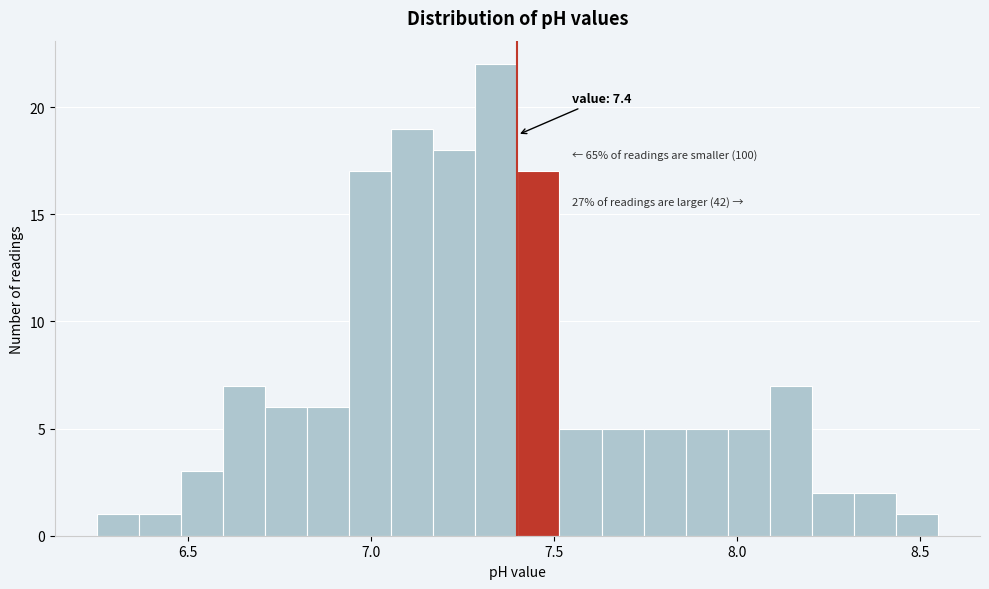

Around what value on the x-axis is the tallest bar? Give the approximate position of its centre, as read against the axis.

7.35